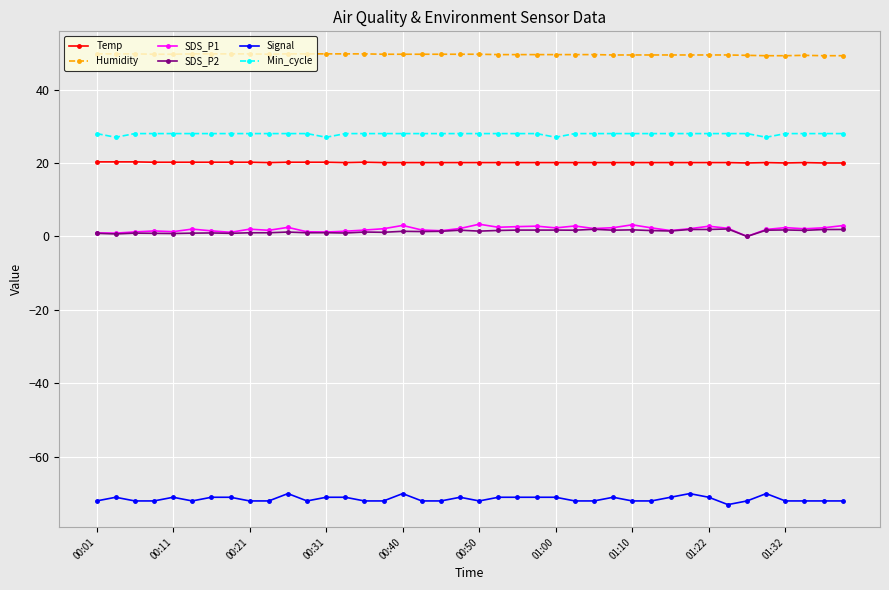

What is the minimum value shown in the chart?

-73.0